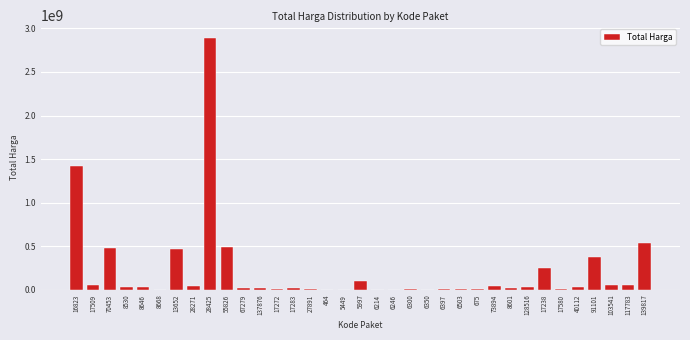

What is the maximum value shown in the chart?

2892122000